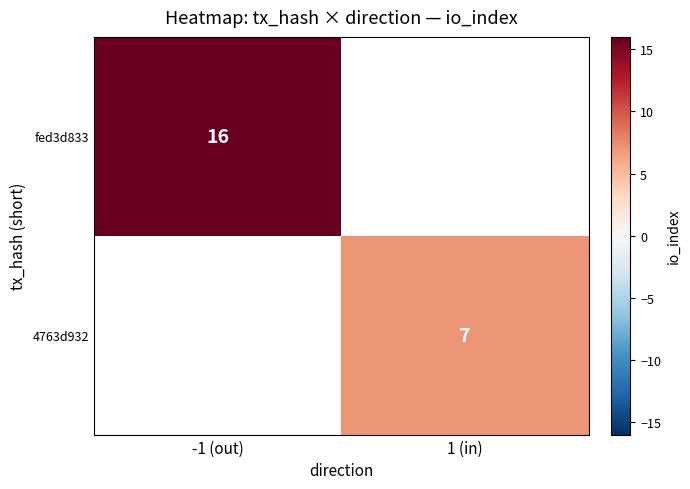

Count the number of data series in this chart.

2